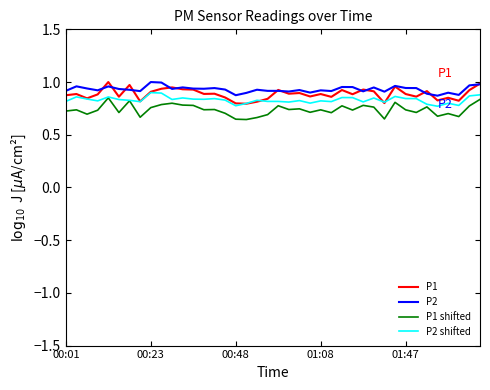

What is the difference between the second highest and second lowest values in the P2 shifted series?

0.1